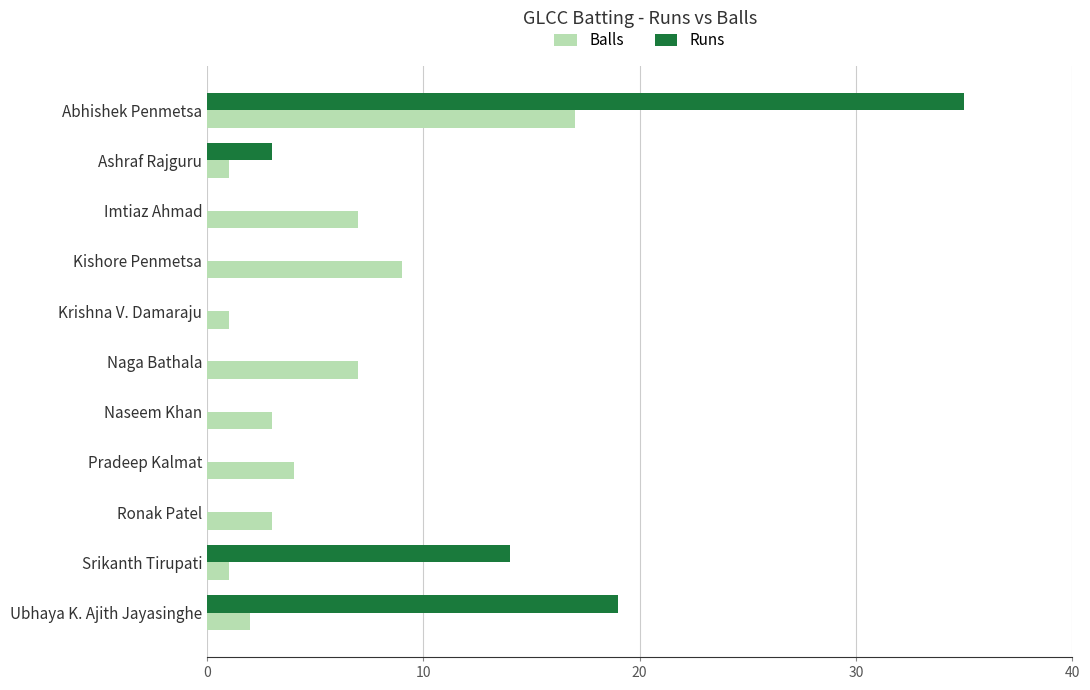

What are all the series names shown in the legend?

Balls, Runs